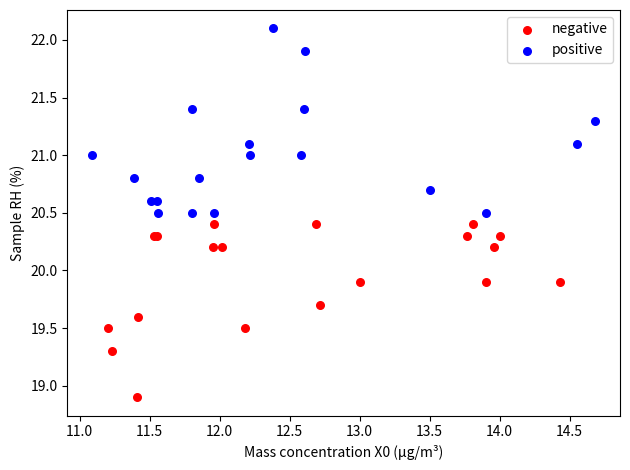

Which series contains the lowest Y value?

negative